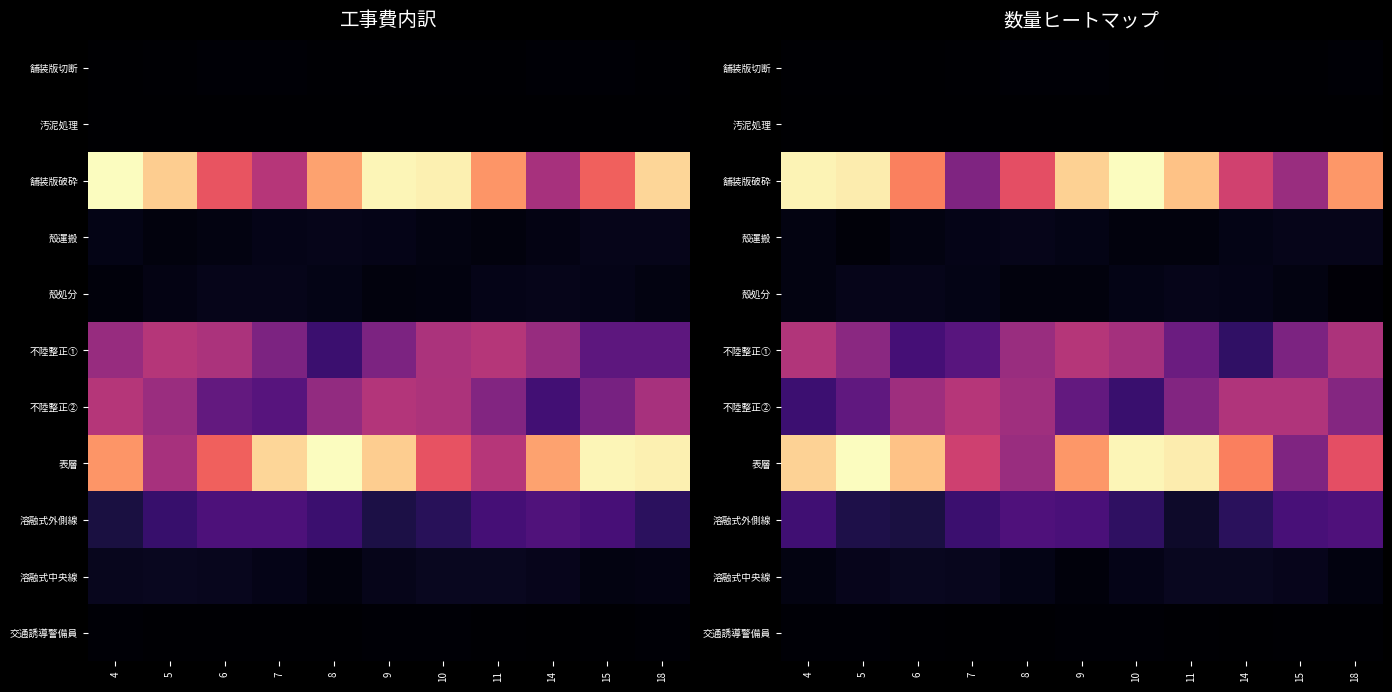

At how many categories does at least one series exceed 0?

11